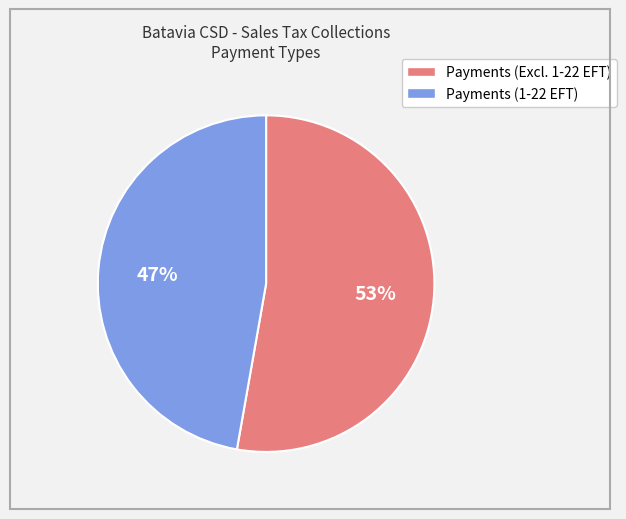

To the nearest percent, what is the average slice percentage?

50%